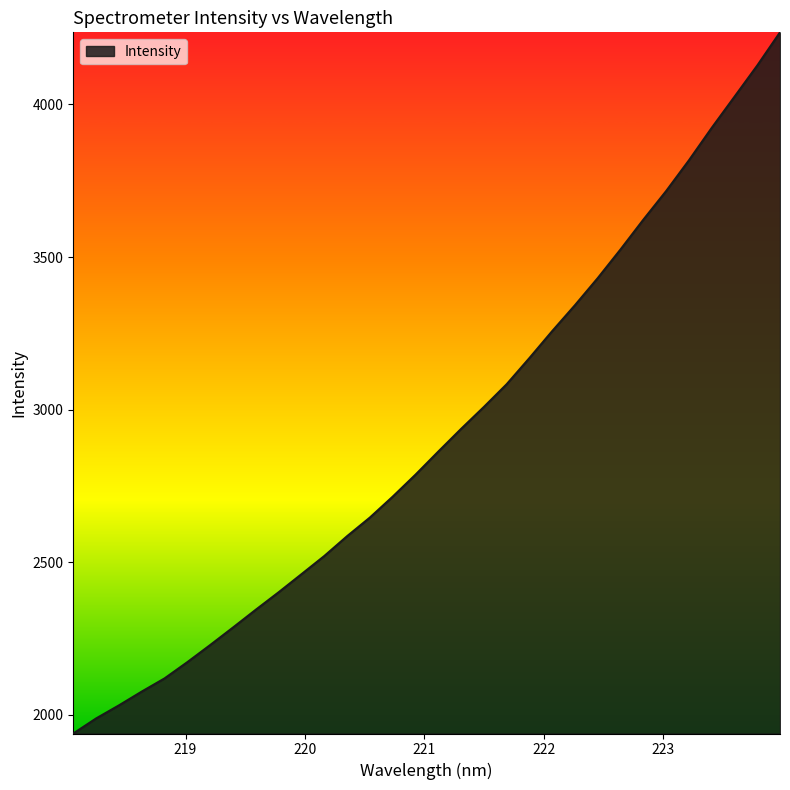

Count the number of data series in this chart.

1